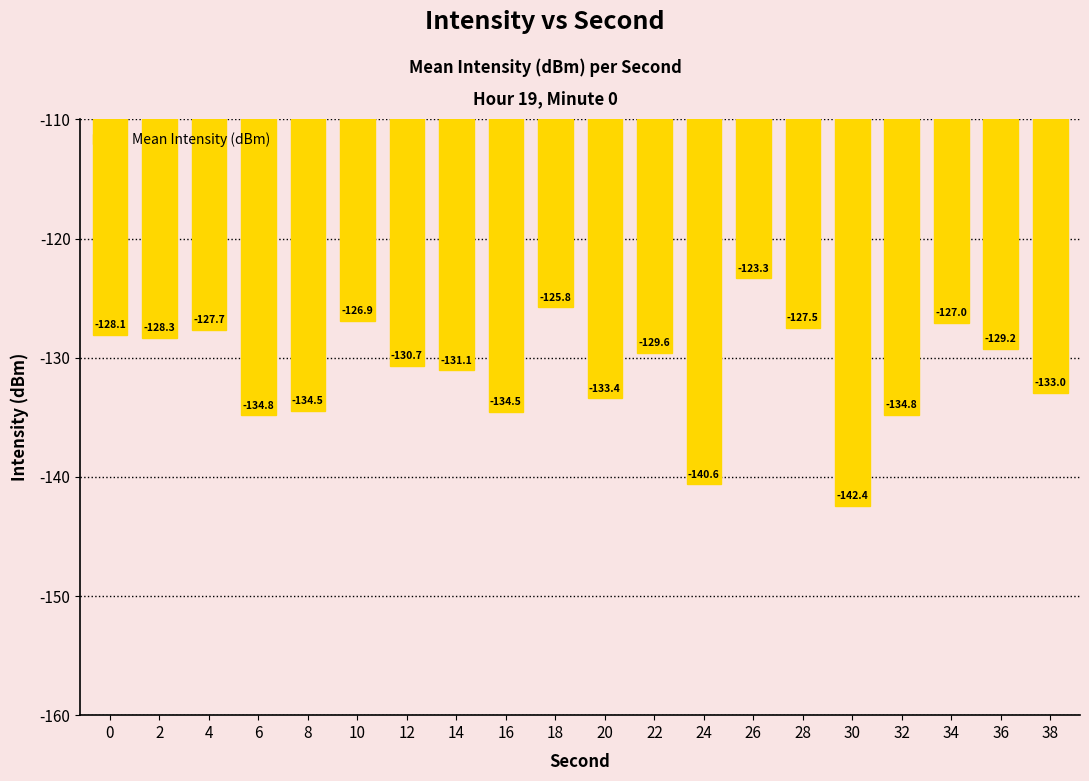

The chart shows a value of -134.8 at 32. True or false?

True